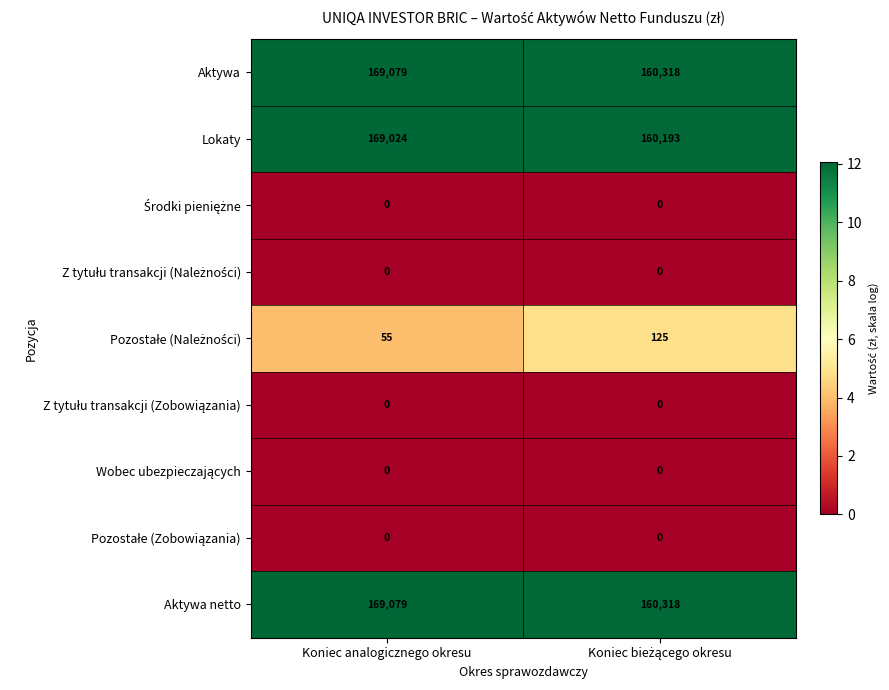

What is the sum of all Aktywa netto values?

329397